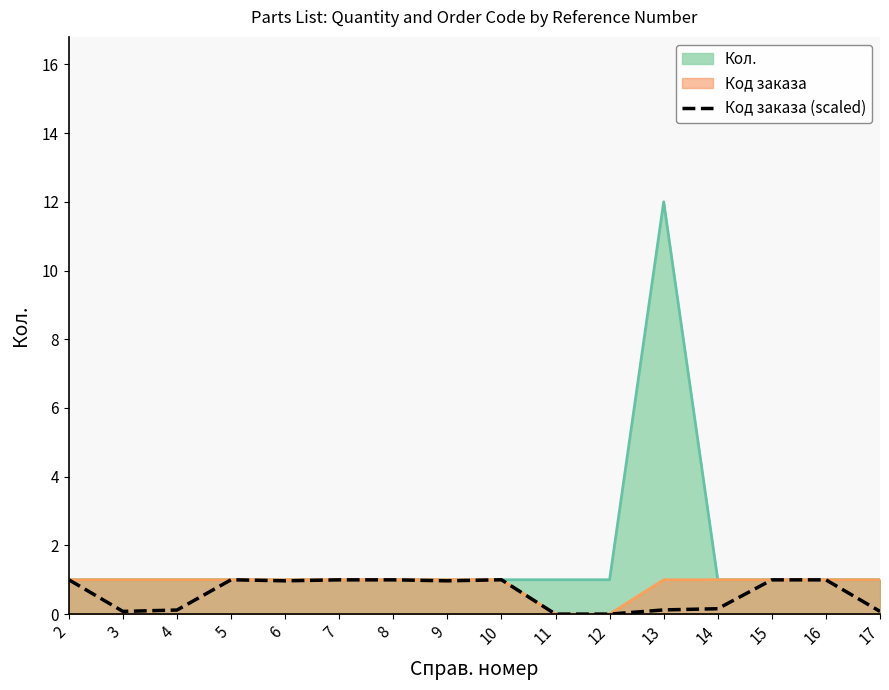

What is the maximum value shown in the chart?

12.0